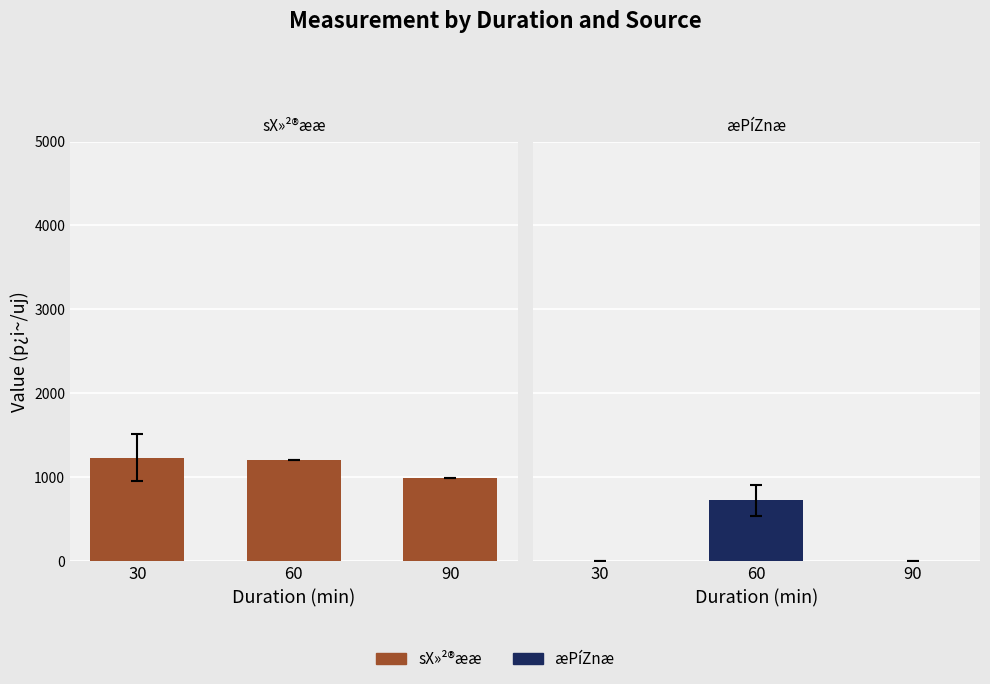

The value of æPíZnæ at 30 is -493.9. True or false?

False